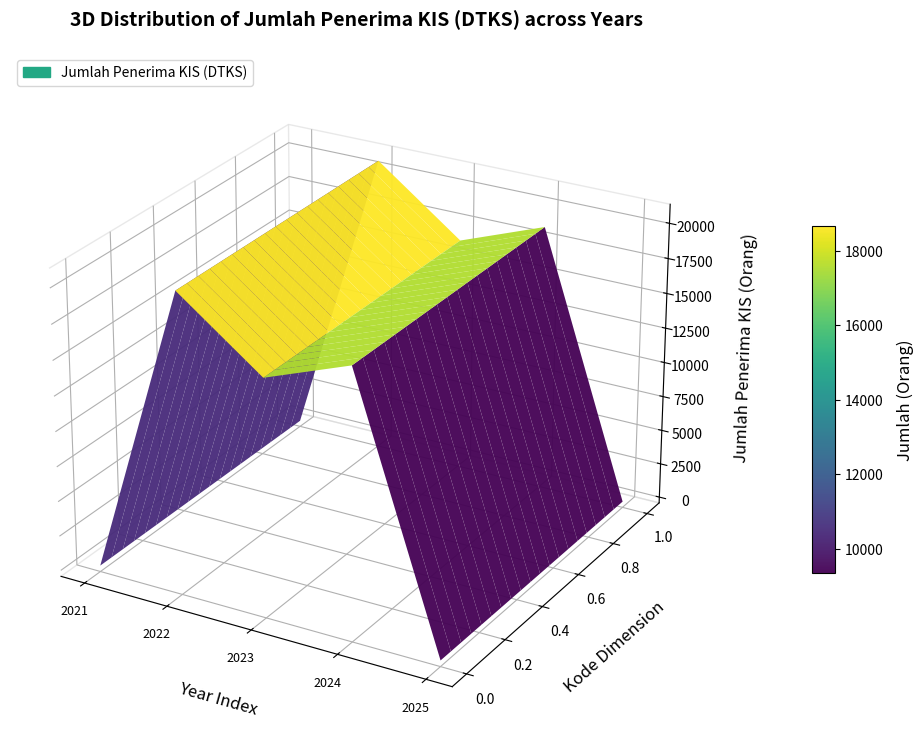

What is the change in value from 2022 to 2023?

-4495